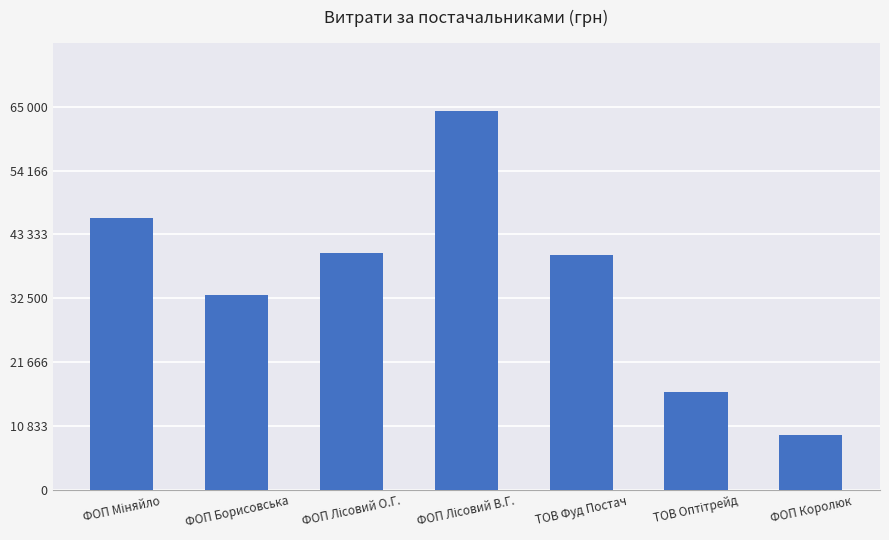

What is the label of the 5th bar from the left?

ТОВ Фуд Постач